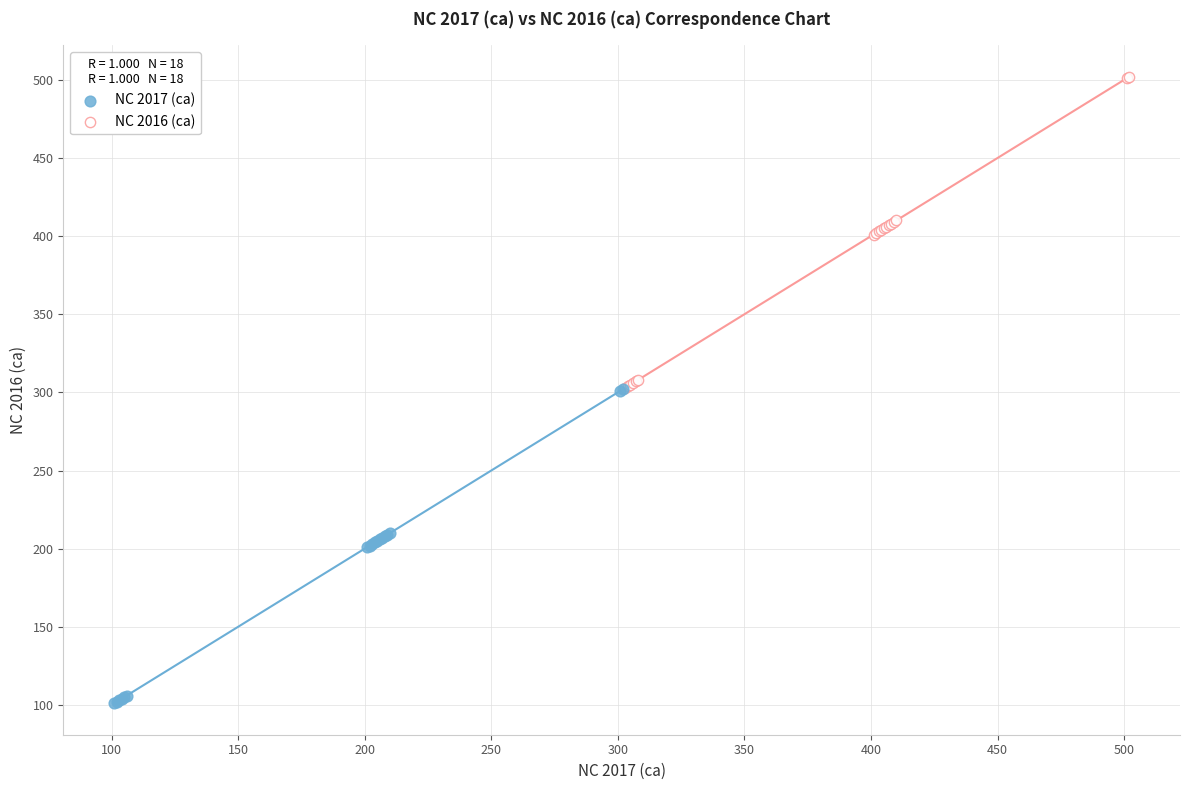

Which series has the largest Y range (max minus min)?

NC 2017 (ca)